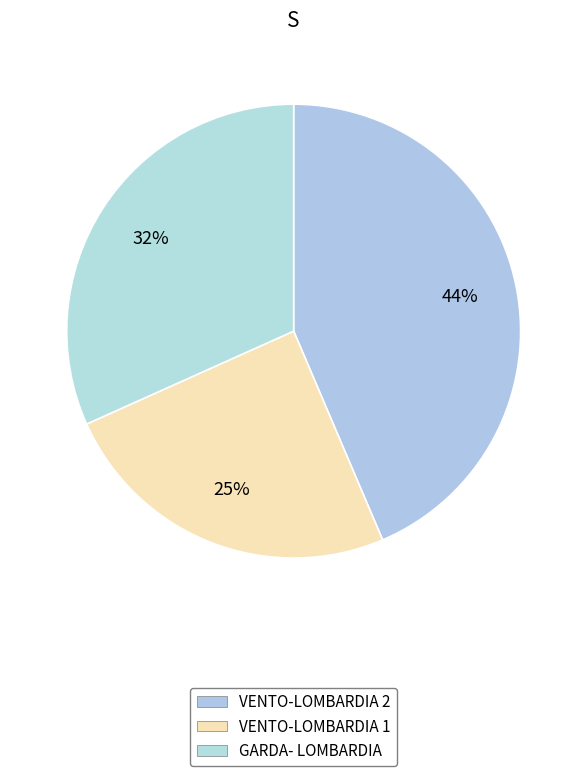

Is it true that VENTO-LOMBARDIA 2 is 29% of the pie?

False